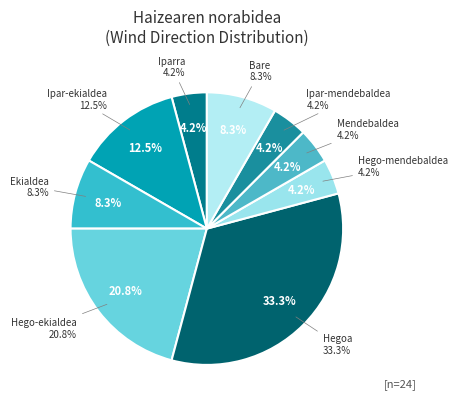

Which slice is the smallest?

Iparra